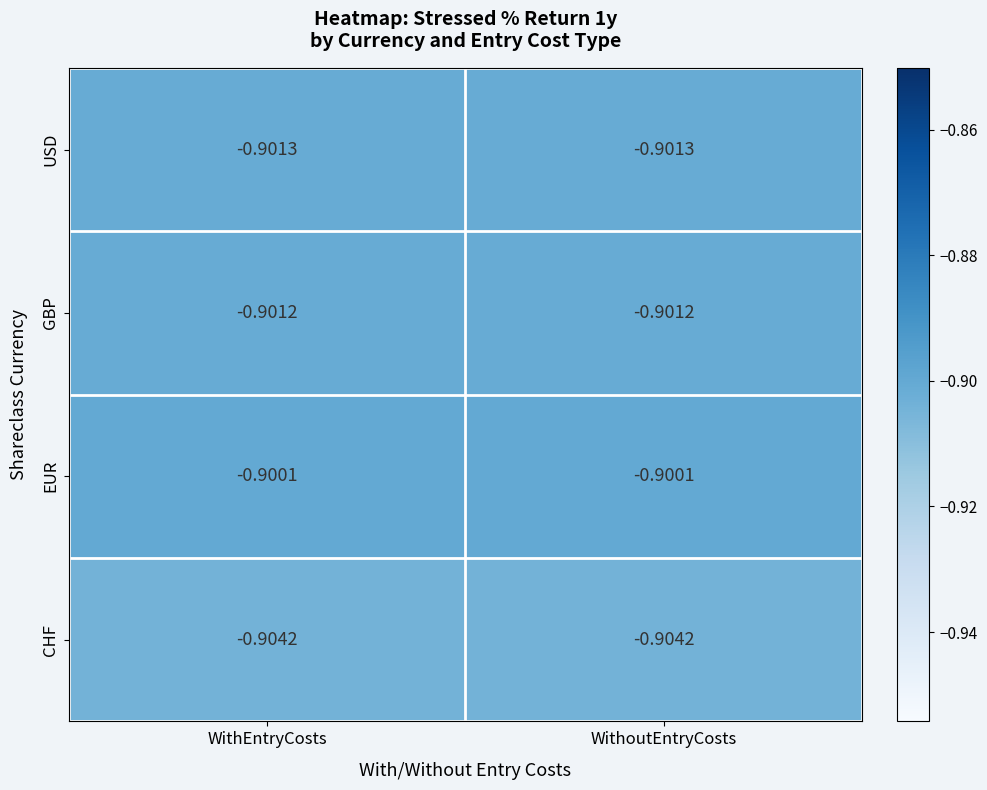

Is the value of CHF at WithoutEntryCosts greater than the value of EUR at WithoutEntryCosts?

No